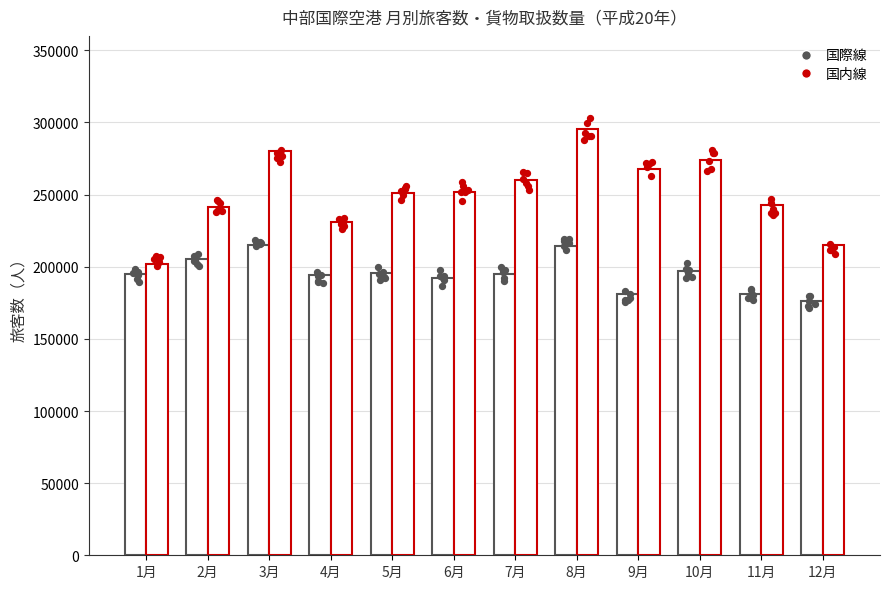

Is the value of 国内線 乗客 at 2月 greater than the value of 国際線 乗客 at 5月?

Yes